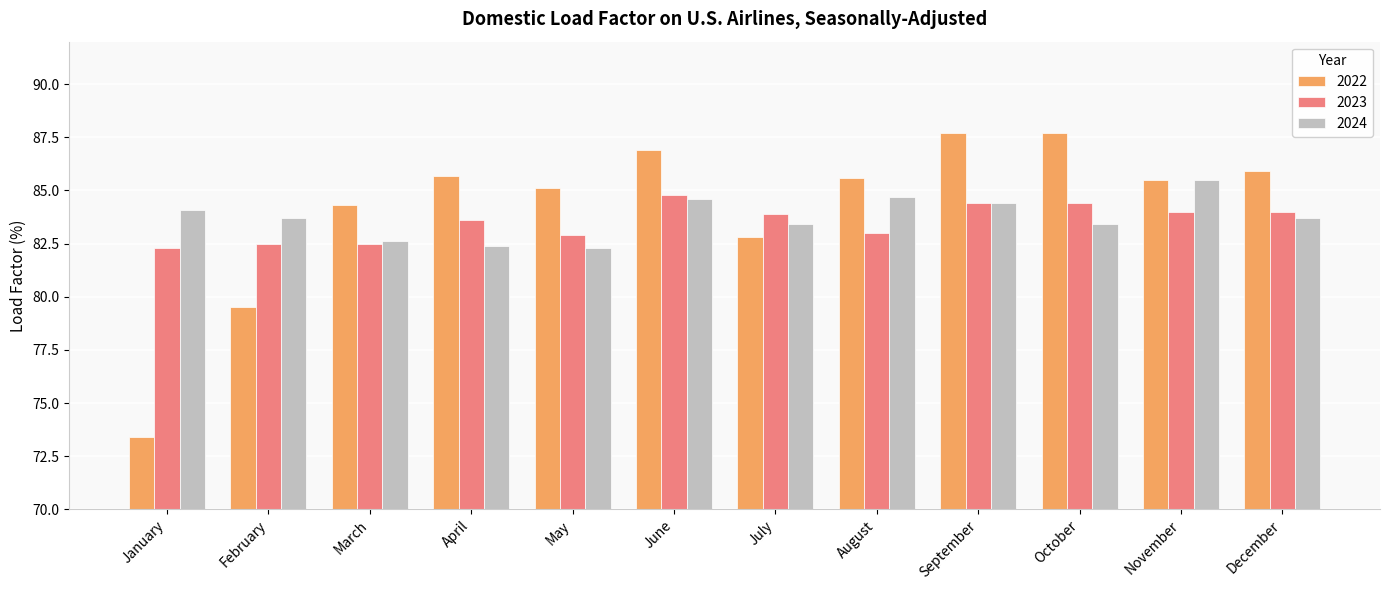

What is the difference between the maximum and minimum values in the 2022 series?

14.3